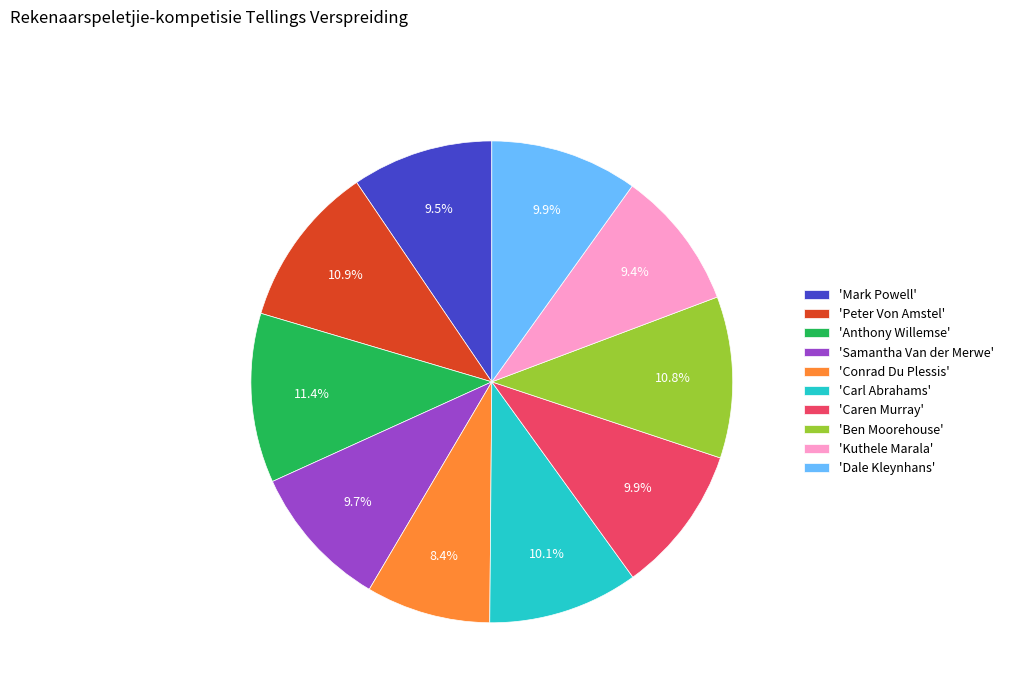

Does any single category account for the majority?

No